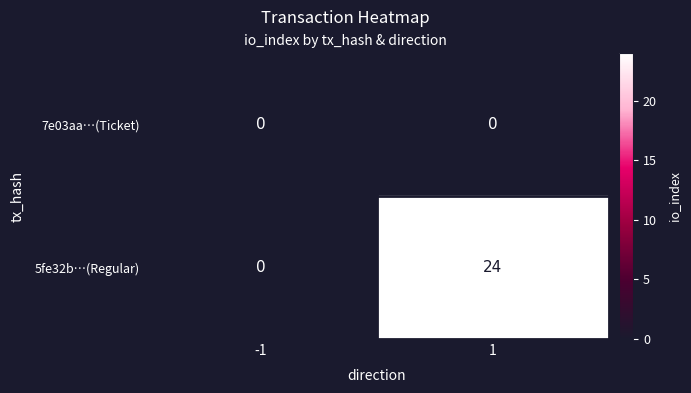

Is it true that 7e03aa…(Ticket) equals 0 at 1?

True